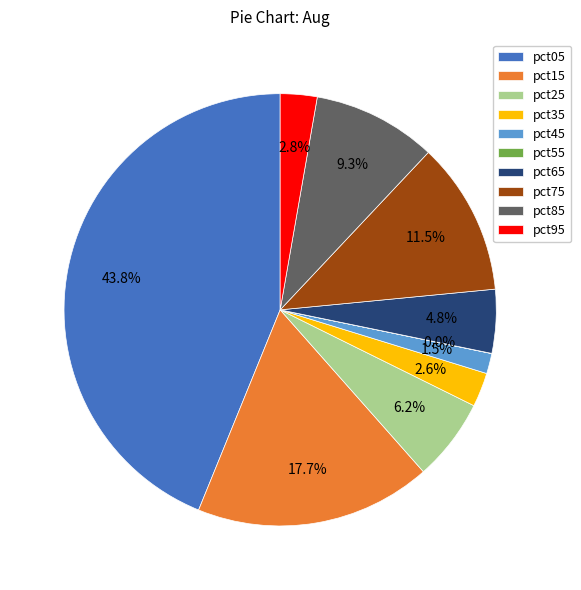

Between pct45 and pct15, which is larger?

pct15